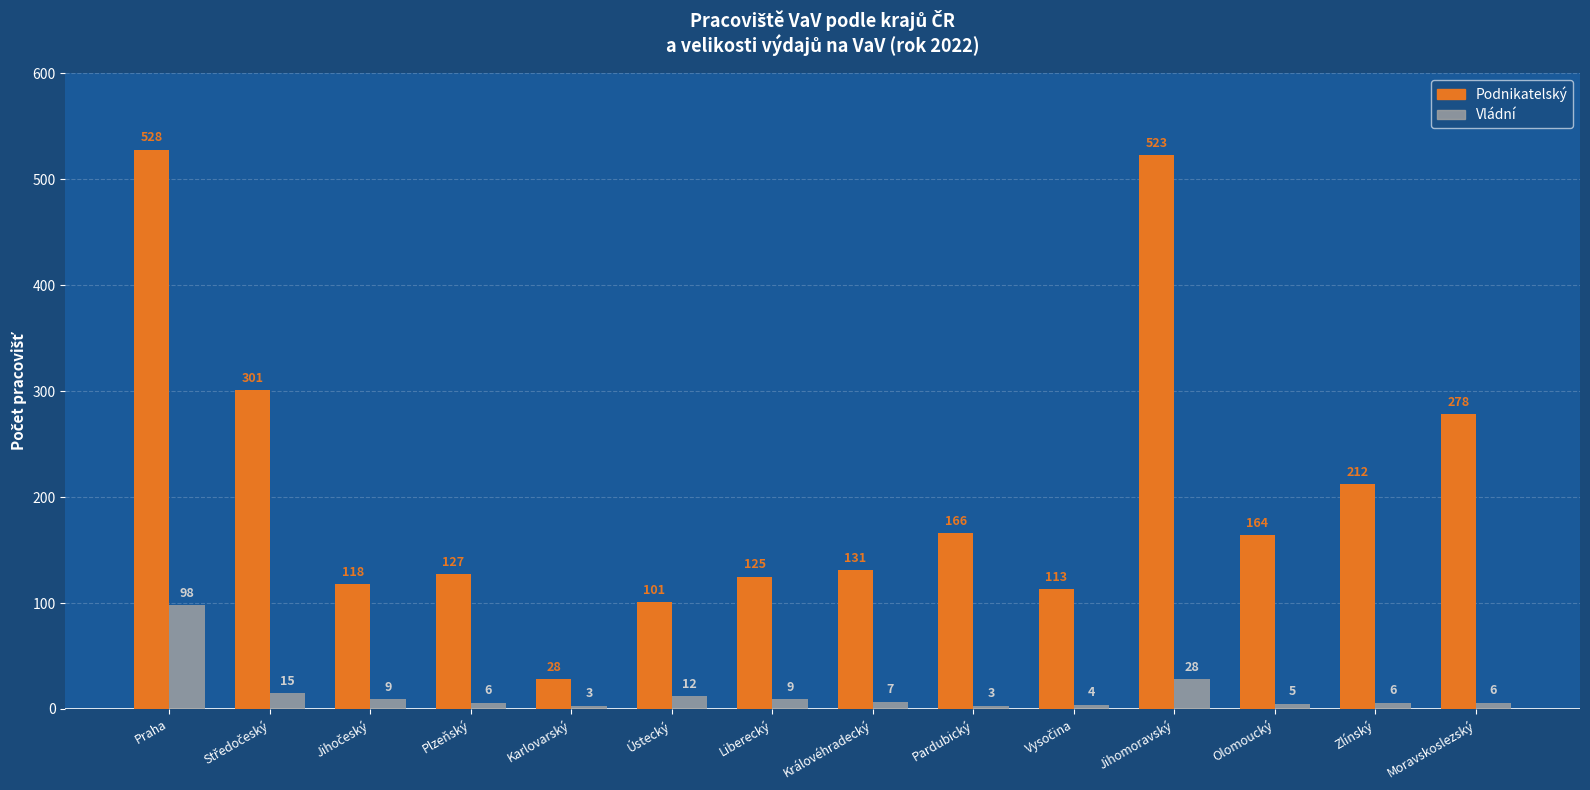

How many data points in Podnikatelský are less than 164?

7